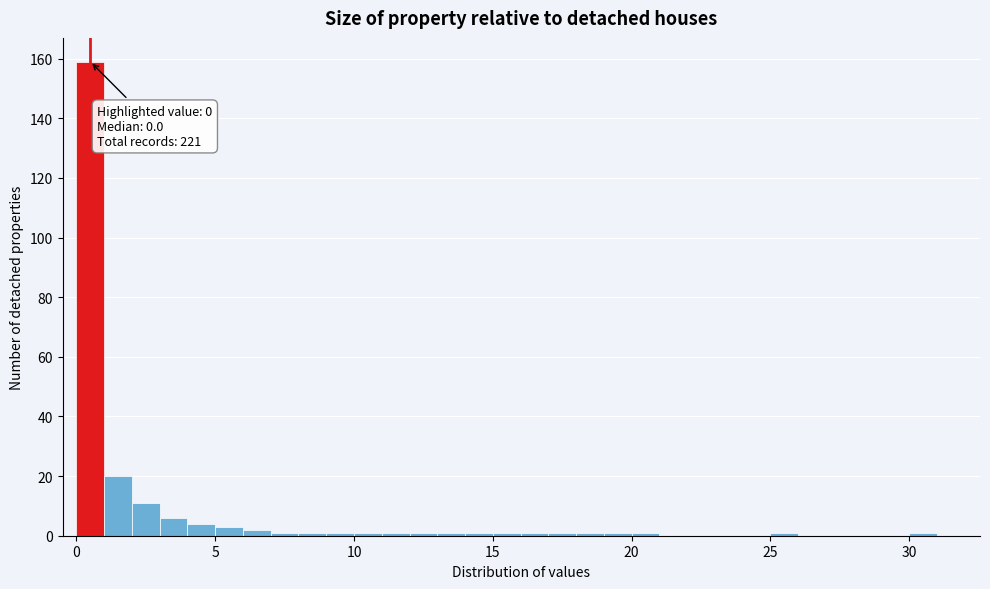

Around what value on the x-axis is the tallest bar? Give the approximate position of its centre, as read against the axis.

0.5